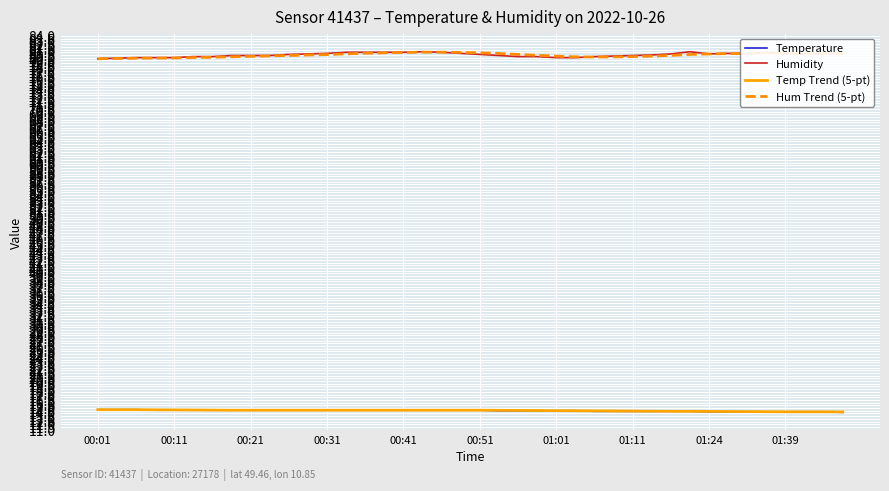

What is the highest value of the Hum Trend (5-pt) series?

81.0